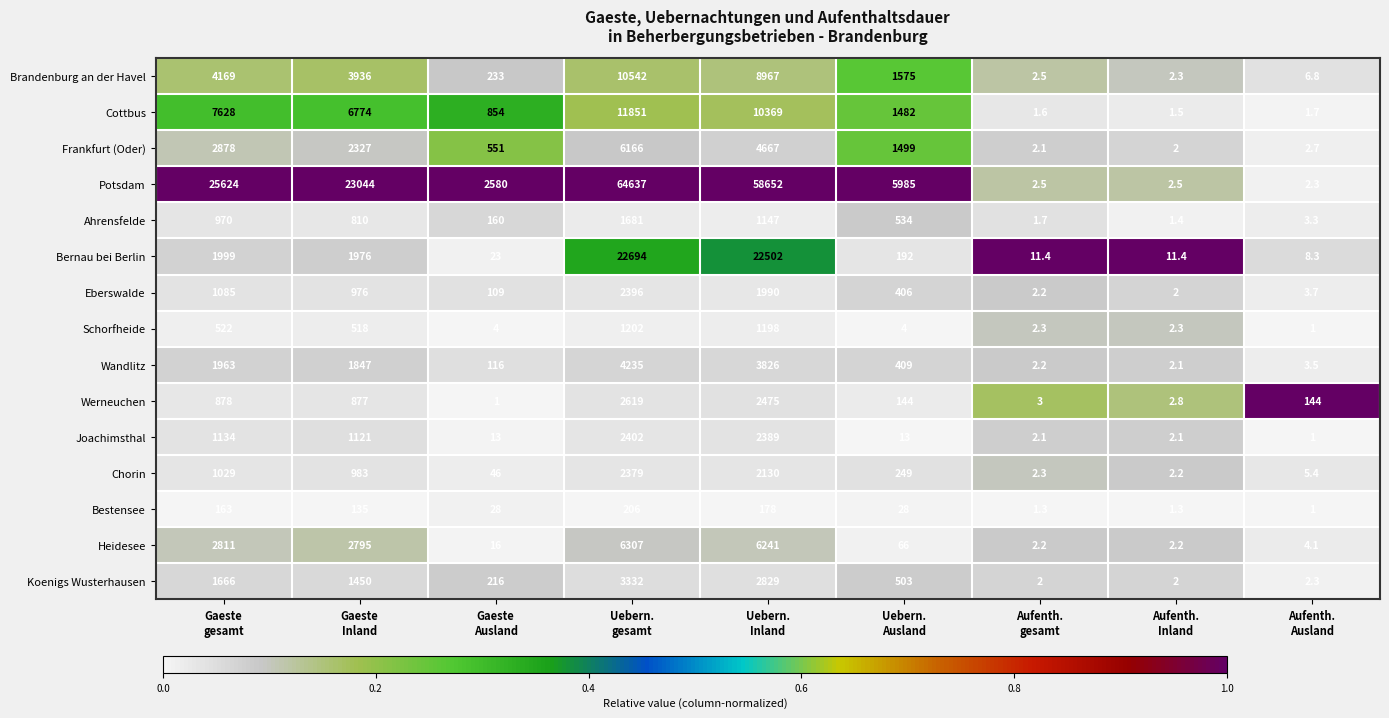

List the series in order of their peak value, lowest first.

Bestensee, Schorfheide, Ahrensfelde, Chorin, Eberswalde, Joachimsthal, Werneuchen, Koenigs Wusterhausen, Wandlitz, Frankfurt (Oder), Heidesee, Brandenburg an der Havel, Cottbus, Bernau bei Berlin, Potsdam